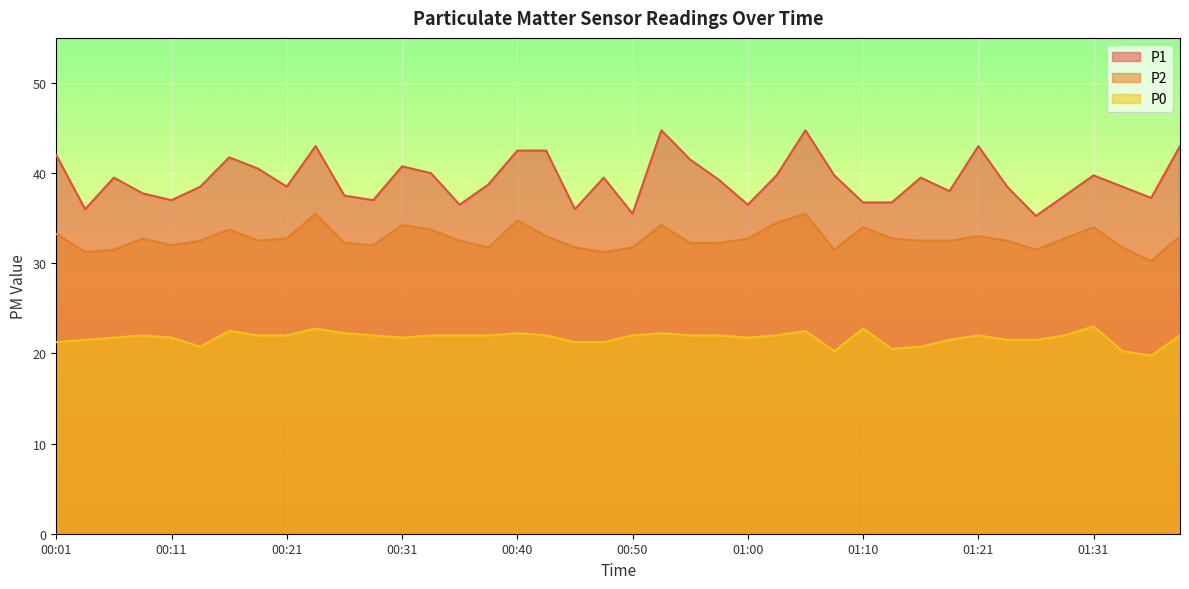

Reading left to right, extract all data points from this chart.

P1: 42.0	36.0	39.5	37.8	37.0	38.5	41.8	40.5	38.5	43.0	37.5	37.0	40.8	40.0	36.5	38.8	42.5	42.5	36.0	39.5	35.5	44.8	41.5	39.2	36.5	39.8	44.8	39.8	36.8	36.8	39.5	38.0	43.0	38.5	35.2	37.5	39.8	38.5	37.2	43.0
P2: 33.2	31.2	31.5	32.8	32.0	32.5	33.8	32.5	32.8	35.5	32.2	32.0	34.2	33.8	32.5	31.8	34.8	33.0	31.8	31.2	31.8	34.2	32.2	32.2	32.8	34.5	35.5	31.5	34.0	32.8	32.5	32.5	33.0	32.5	31.5	32.8	34.0	31.8	30.2	33.0
P0: 21.2	21.5	21.8	22.0	21.8	20.8	22.5	22.0	22.0	22.8	22.2	22.0	21.8	22.0	22.0	22.0	22.2	22.0	21.2	21.2	22.0	22.2	22.0	22.0	21.8	22.0	22.5	20.2	22.8	20.5	20.8	21.5	22.0	21.5	21.5	22.0	23.0	20.2	19.8	22.0